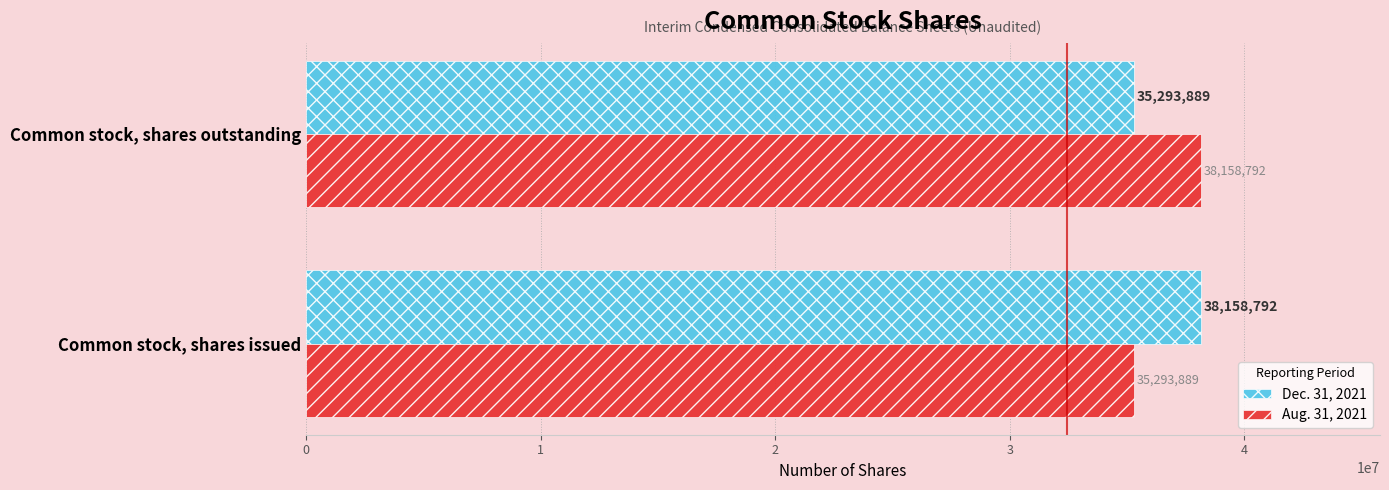

At which label does Aug. 31, 2021 reach its minimum?

Common stock, shares issued